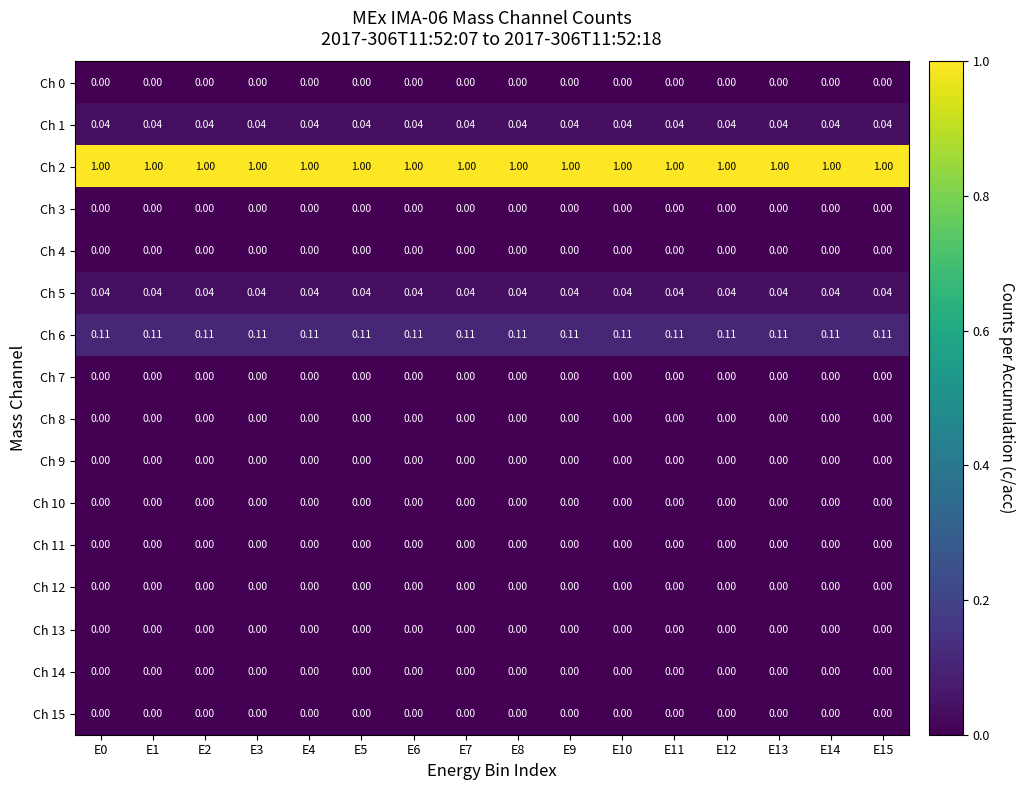

At which category is the sum across all series the highest?

E0